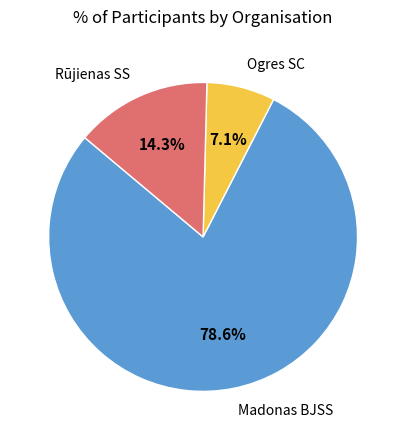

Is there any slice that represents more than half of the pie?

Yes